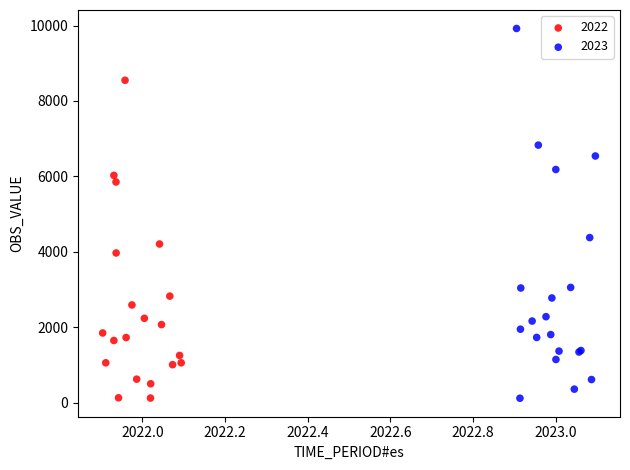

Which series has the largest Y range (max minus min)?

2023